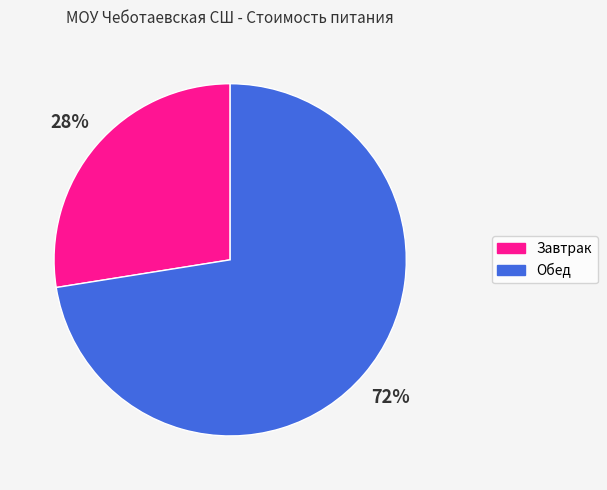

Is the sum of Завтрак and Обед greater than half?

Yes